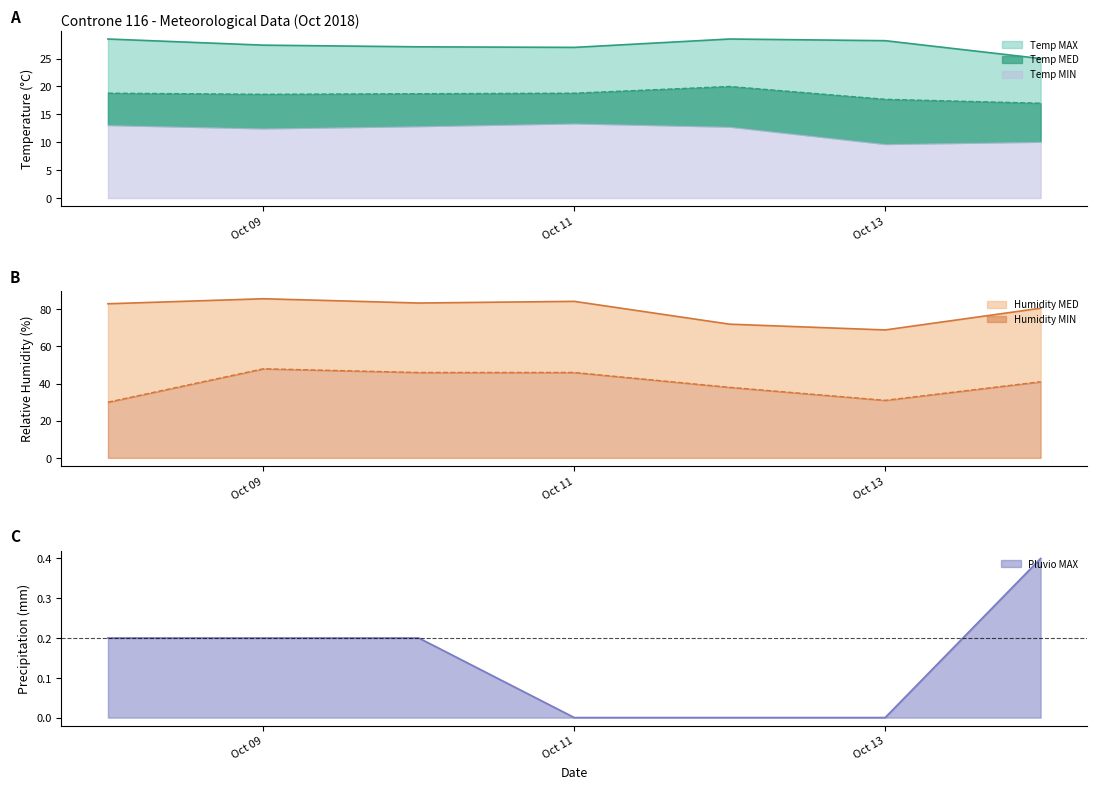

What is the lowest value of the Humidity MIN series?

30.0